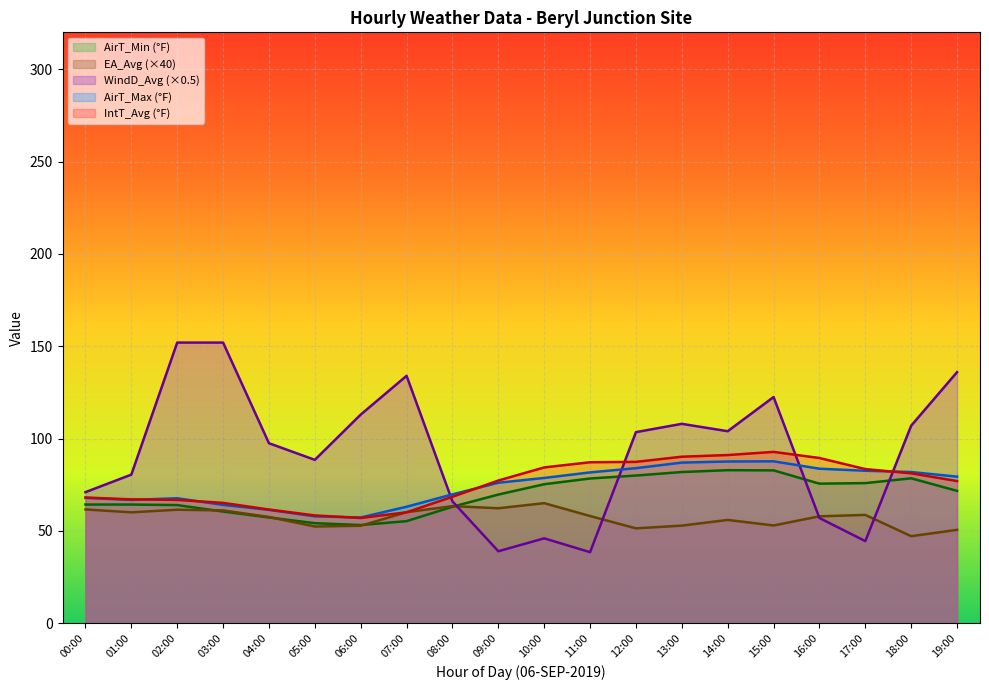

Which series changed the most between 00:00 and 03:00?

WindD_Avg (×0.5)